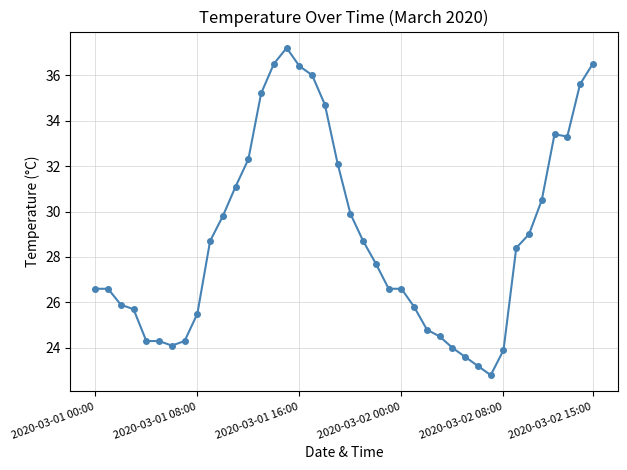

What is the difference between the maximum and minimum values?

14.4